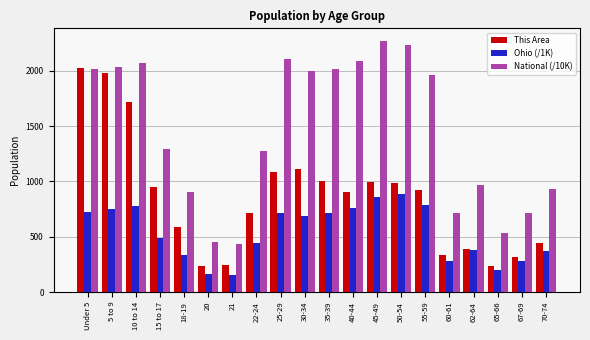

Which series has the largest range (max minus min)?

National (/10K)